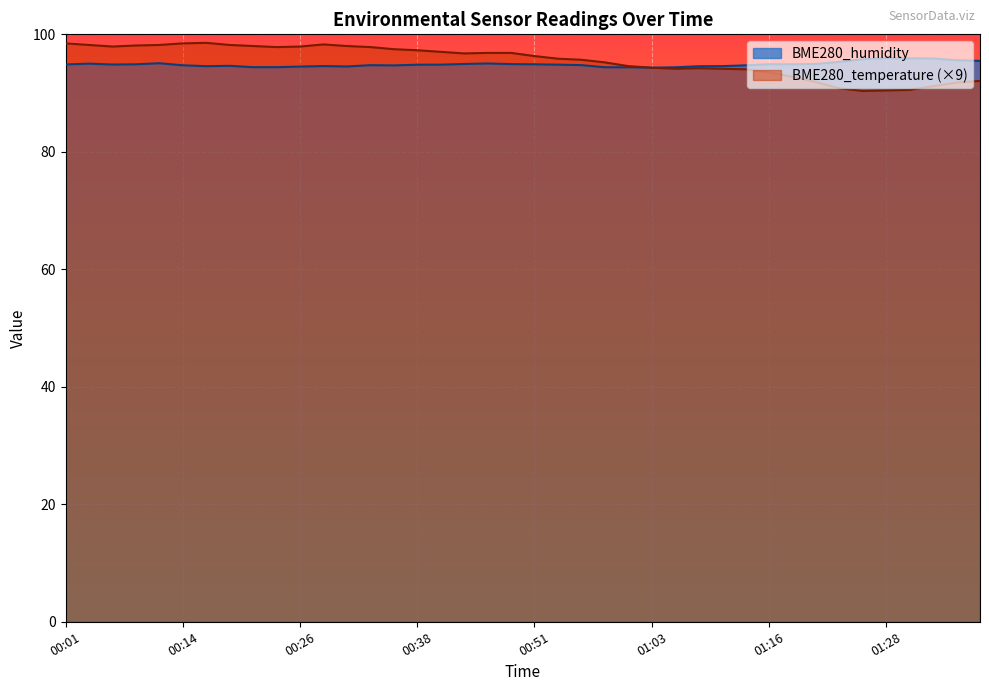

Does the chart display data point markers on the line(s)?

No